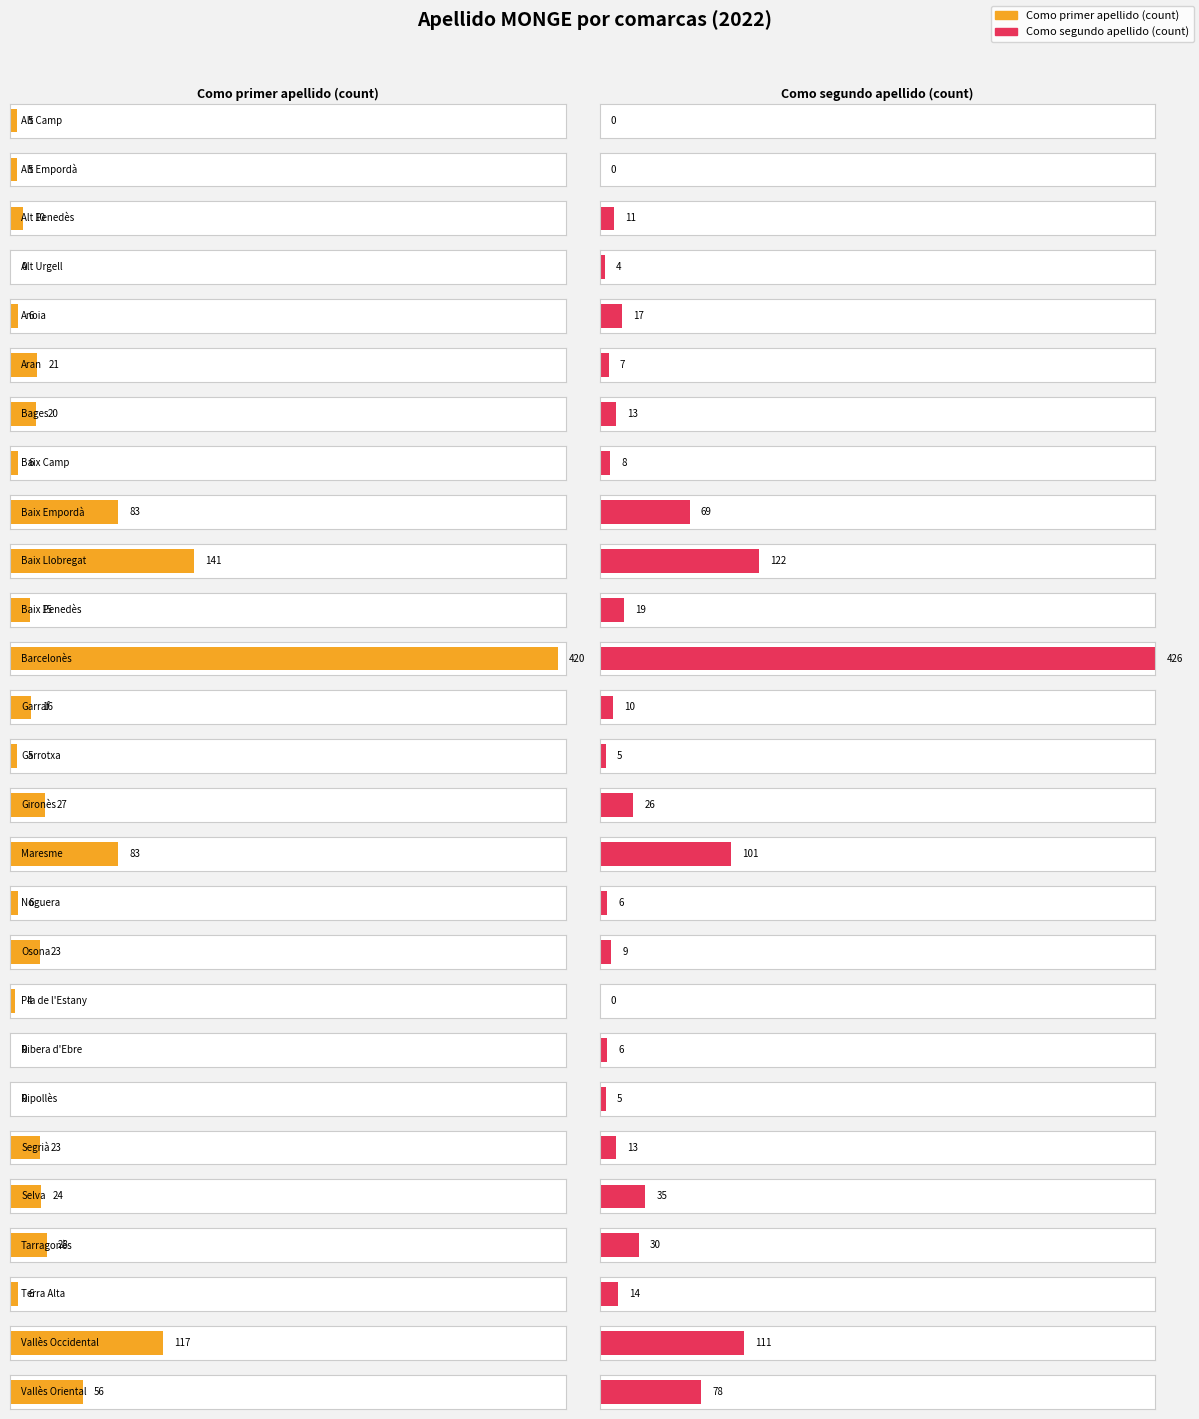

What is the label of the 19th bar from the left?

Pla de l'Estany